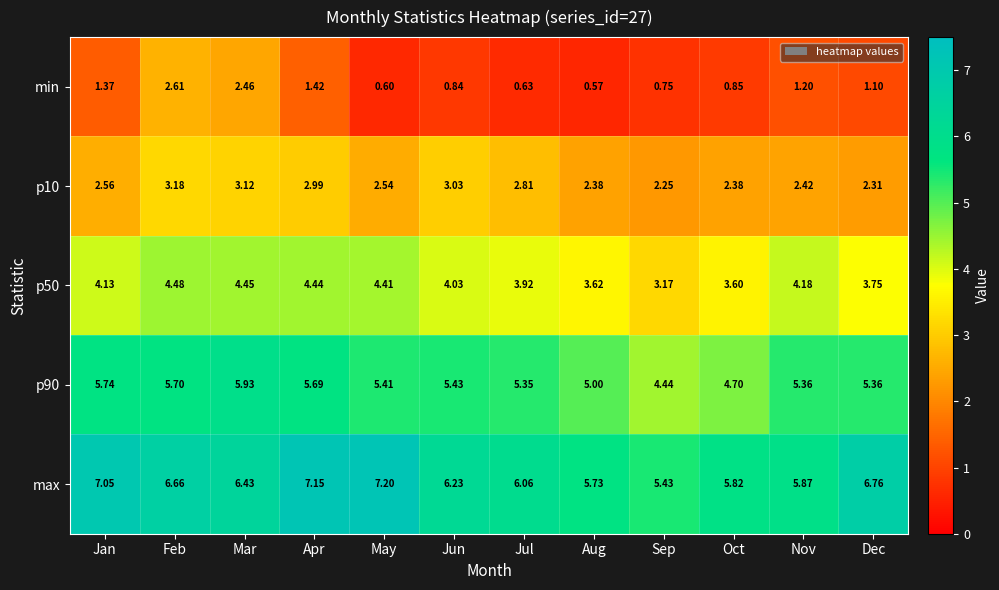

Which label corresponds to the smallest value in the chart?

Aug